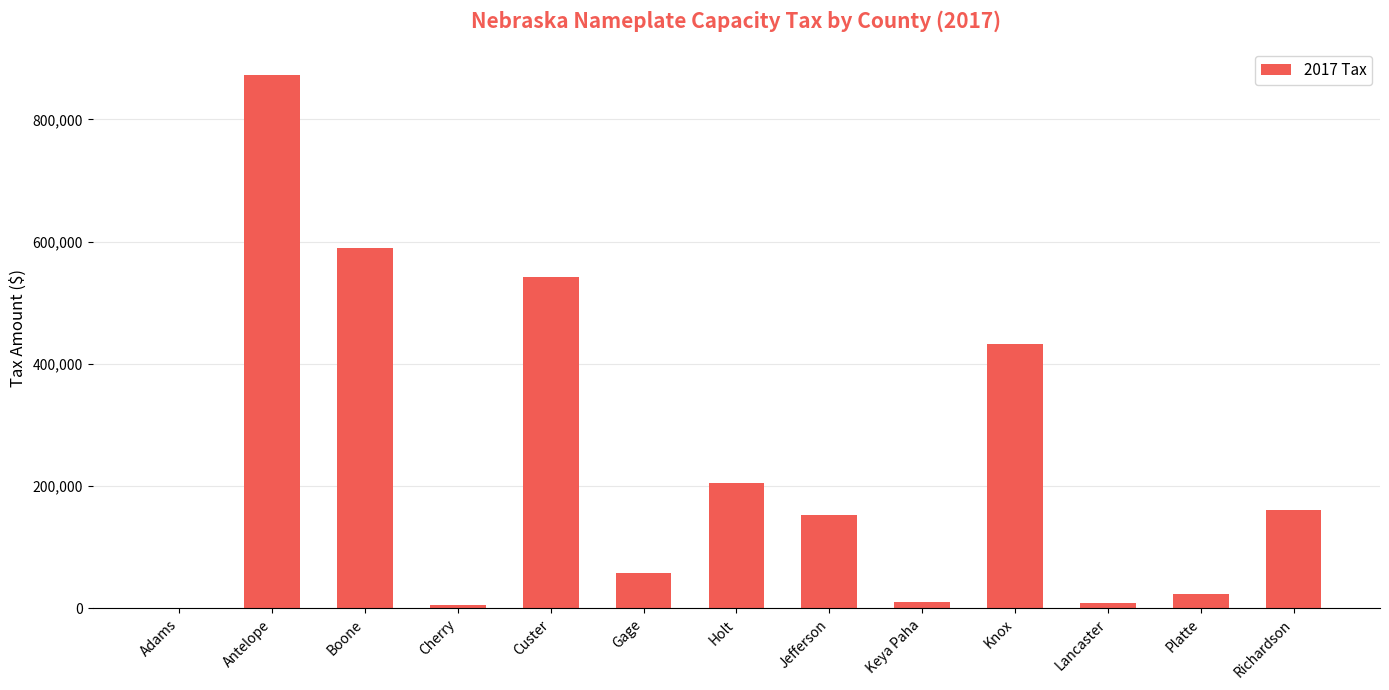

Where is the data nearest to the value 436342?

Knox